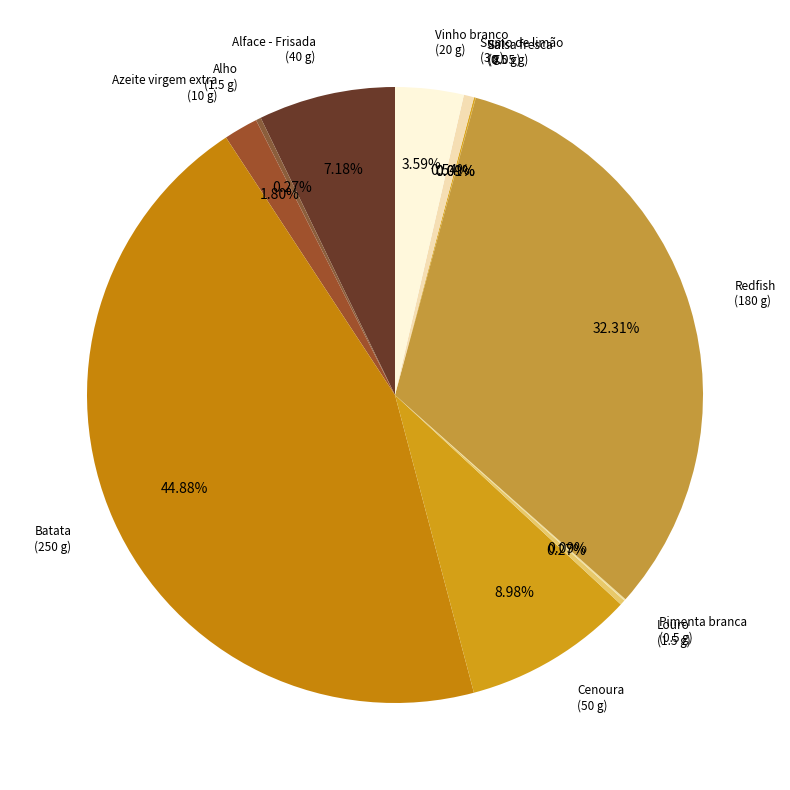

Which category has the biggest portion of the pie?

Batata